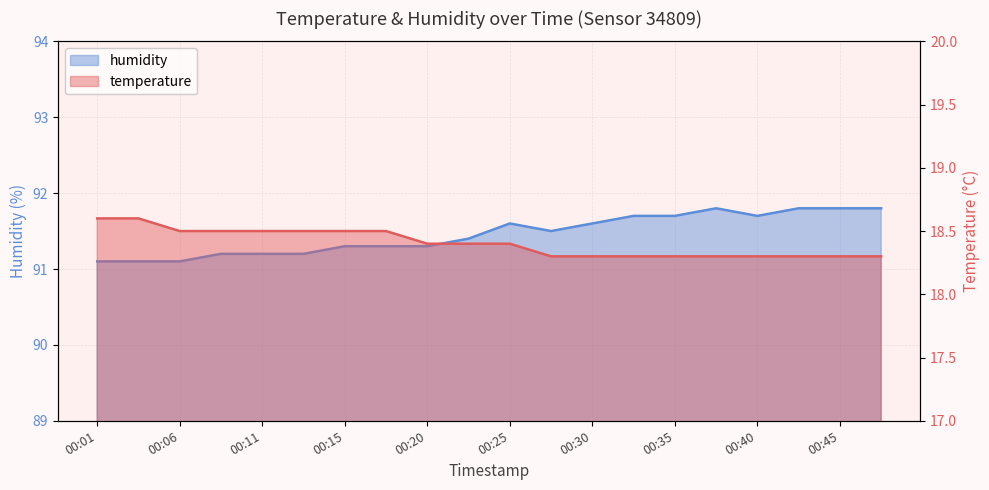

True or false: temperature and humidity intersect in this chart.

False